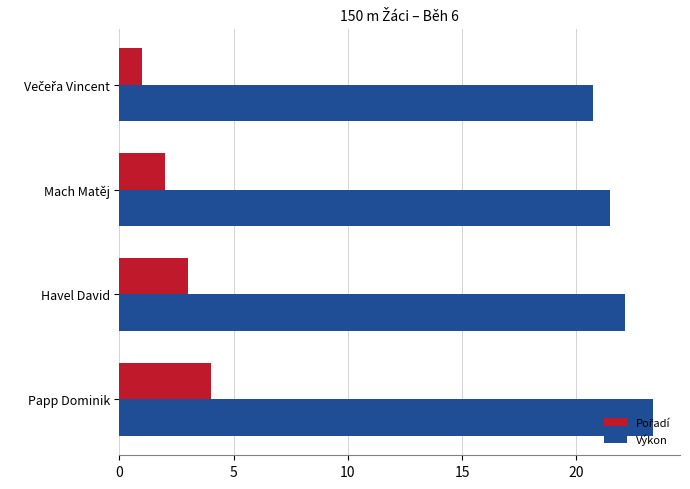

What is the total value across all series at Papp Dominik?

27.4